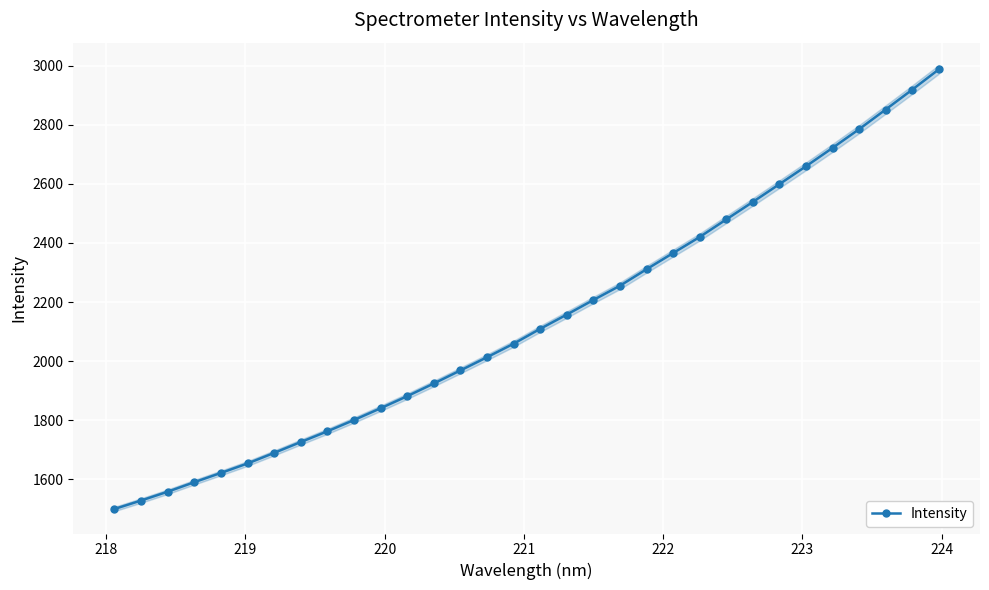

True or false: Intensity has more than 2 points higher than both neighbors.

False